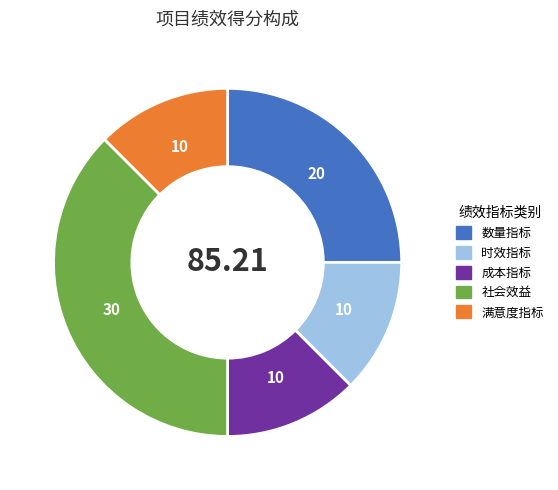

Which has a higher value, 数量指标 or 时效指标?

数量指标